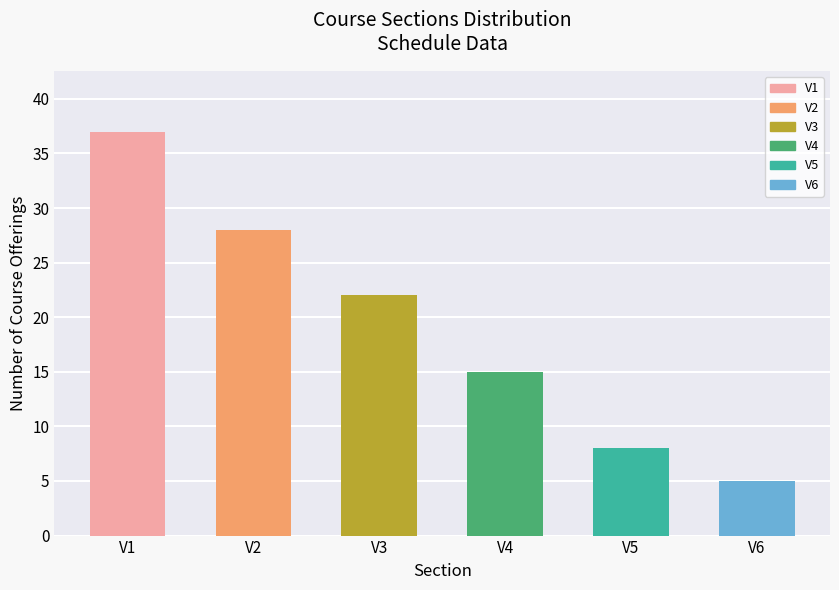

True or false: the data shows 1 at V6.

False